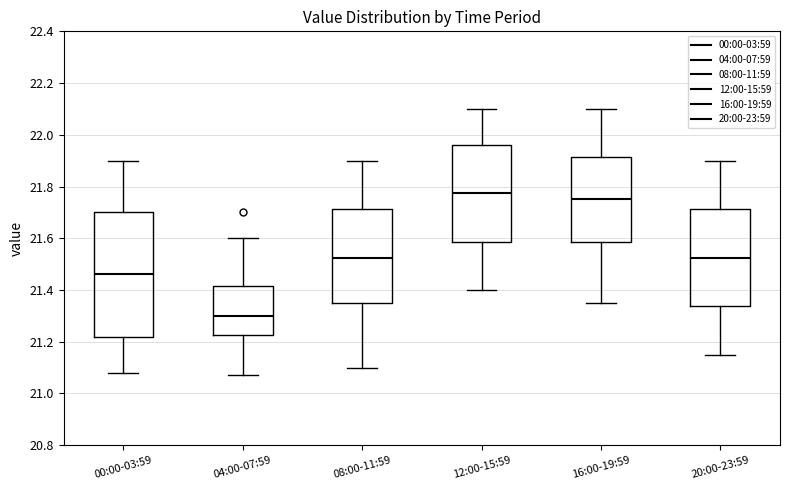

Which box has the lowest median line?

04:00-07:59